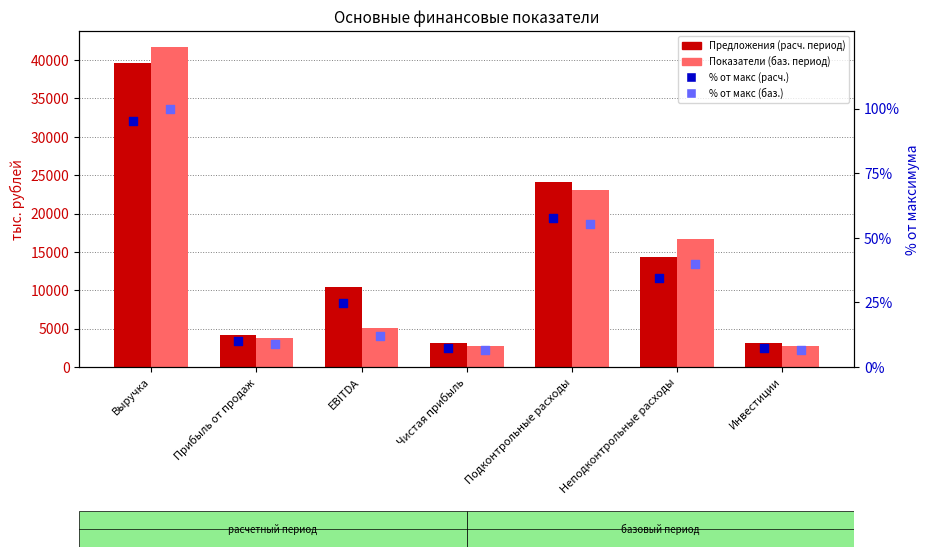

Which series has the largest Y range (max minus min)?

Показатели утвержденные на базовый период